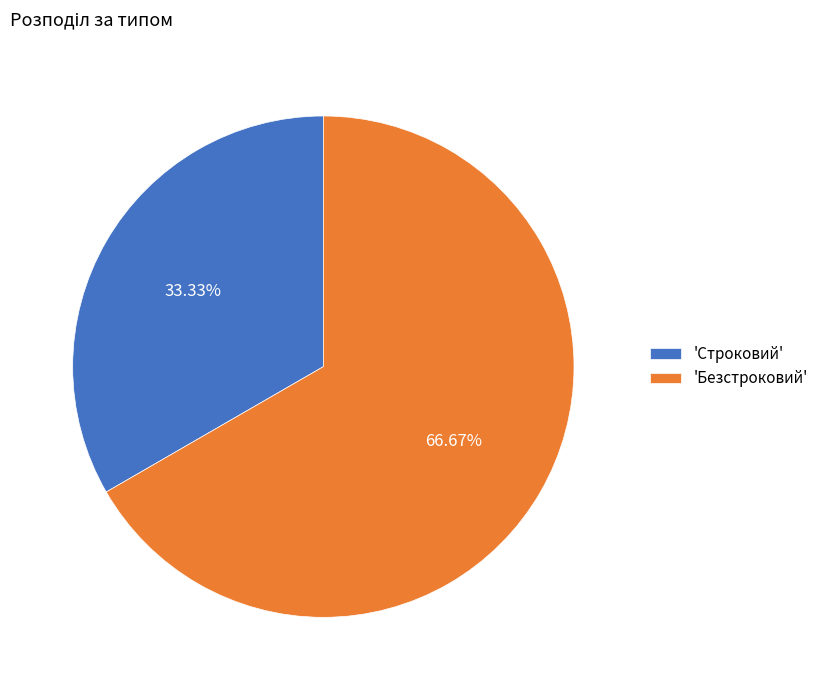

Is the sum of 'Строковий' and 'Безстроковий' greater than half?

Yes